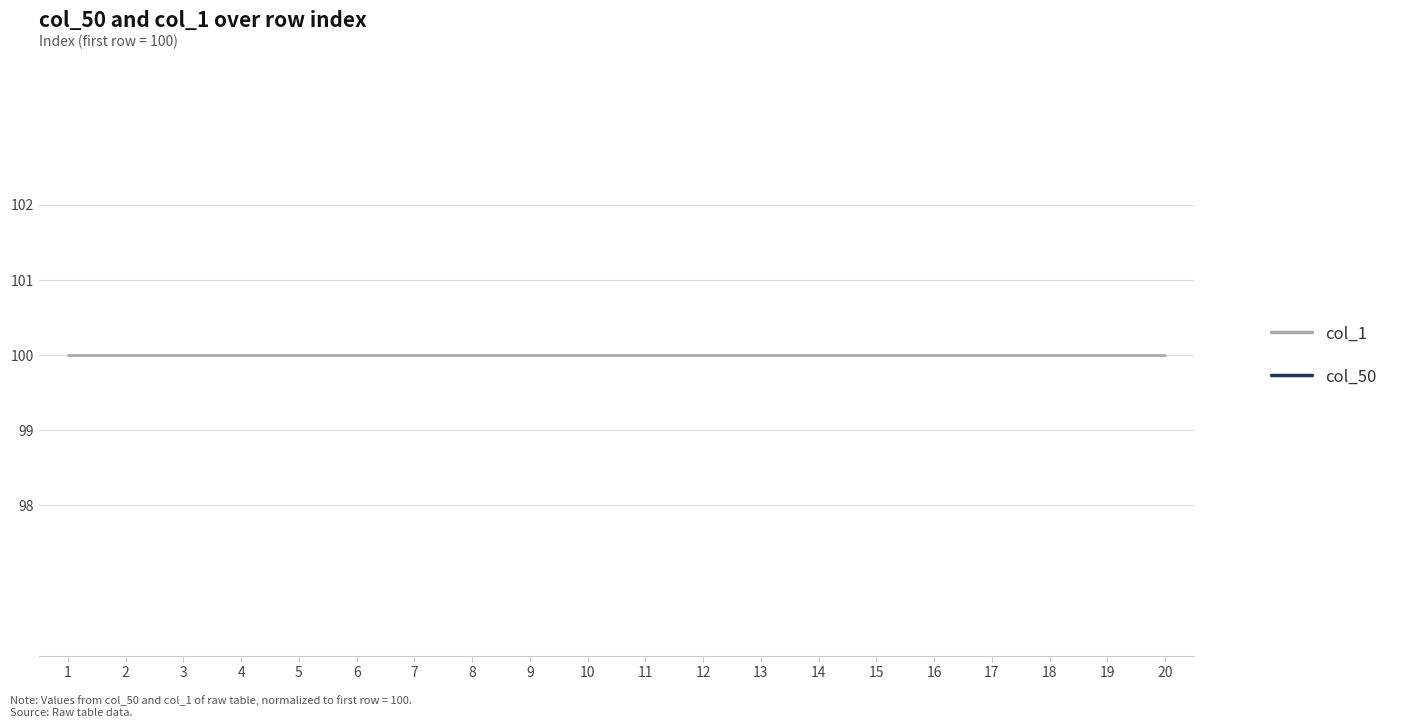

At which category is the sum across all series the highest?

1